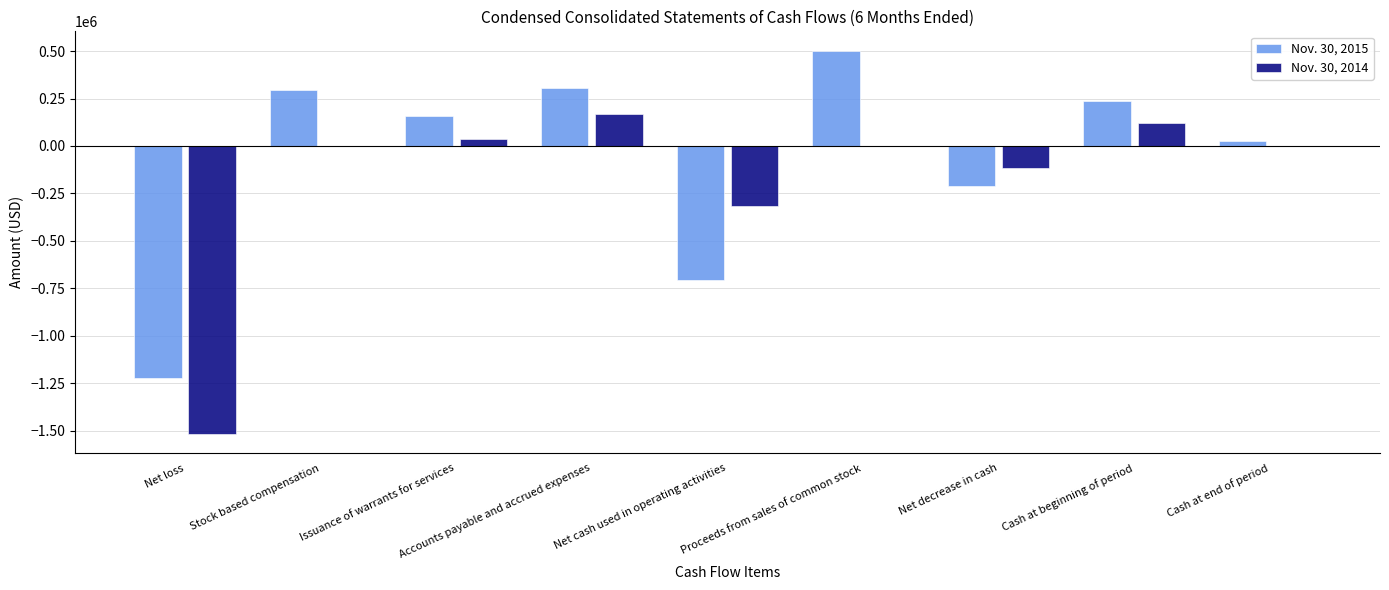

The Nov. 30, 2014 series shows -114120 at Net cash used in operating activities. True or false?

False